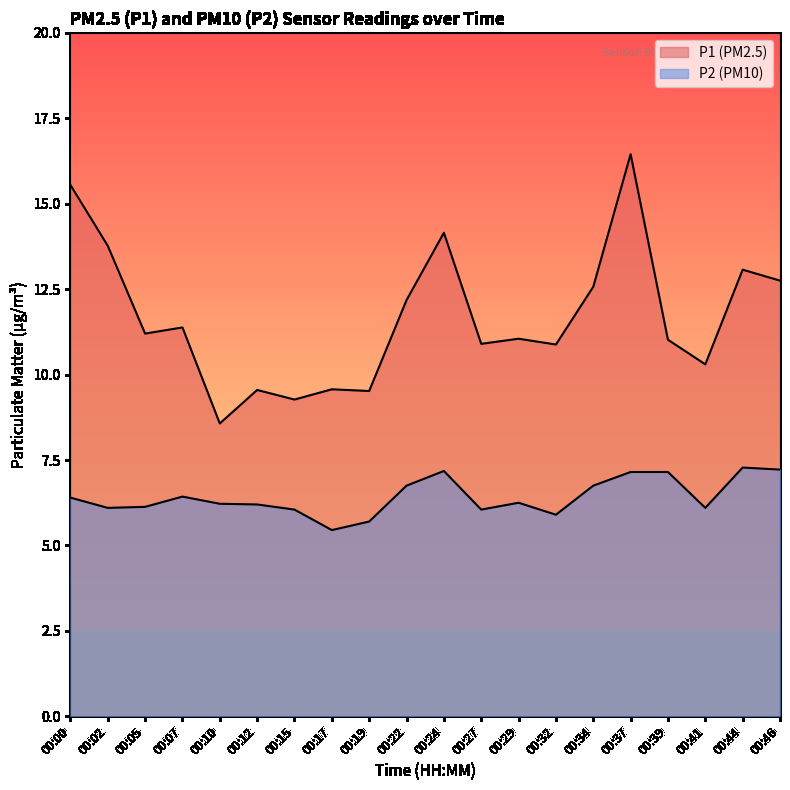

List the labels in order of P1 value, largest first.

00:37, 00:00, 00:24, 00:02, 00:44, 00:46, 00:34, 00:22, 00:07, 00:05, 00:29, 00:39, 00:27, 00:32, 00:41, 00:17, 00:12, 00:19, 00:15, 00:10